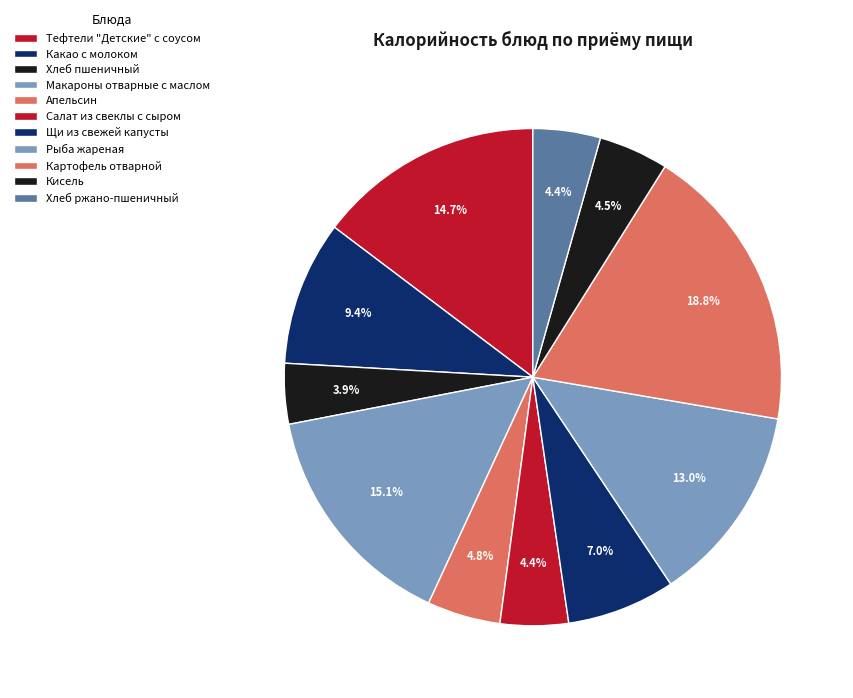

Do Тефтели "Детские" с соусом and Хлеб ржано-пшеничный together represent more than half of the pie?

No